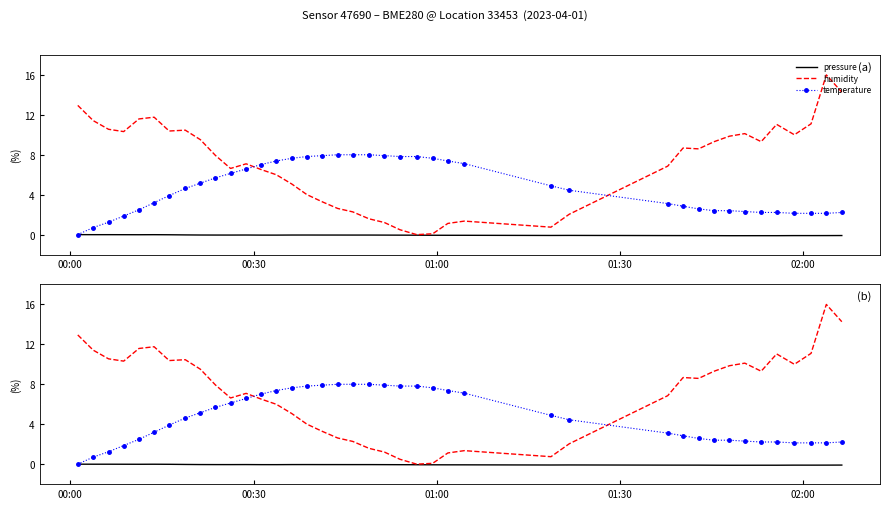

What is the difference between the maximum and minimum values in the humidity series?

16.0